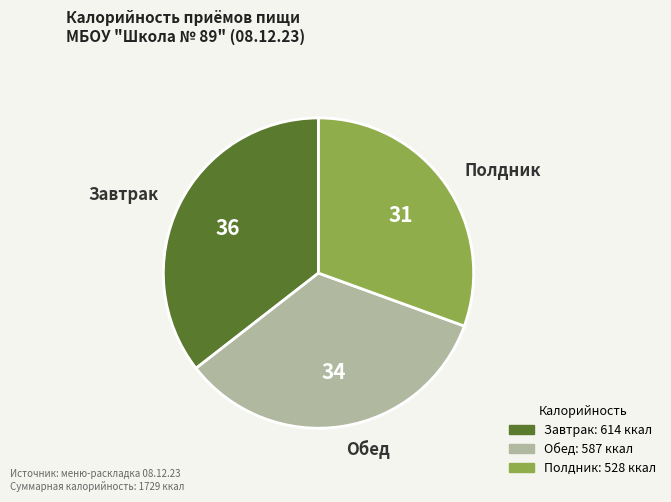

What is the largest slice in the pie chart?

Завтрак